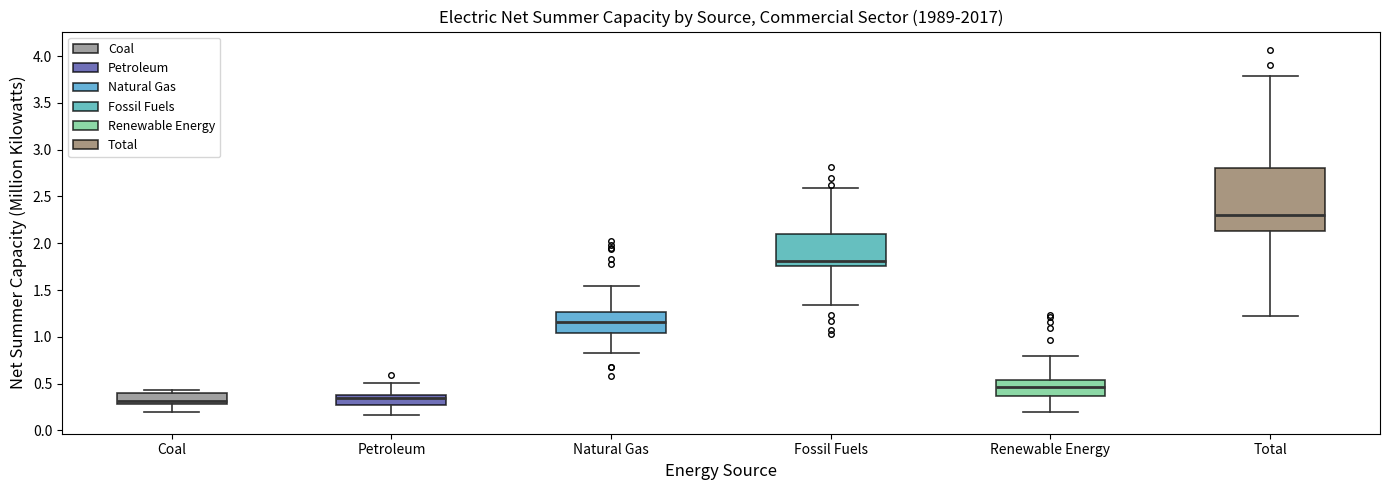

Which box is the tallest, from its lower edge to its upper edge?

Total